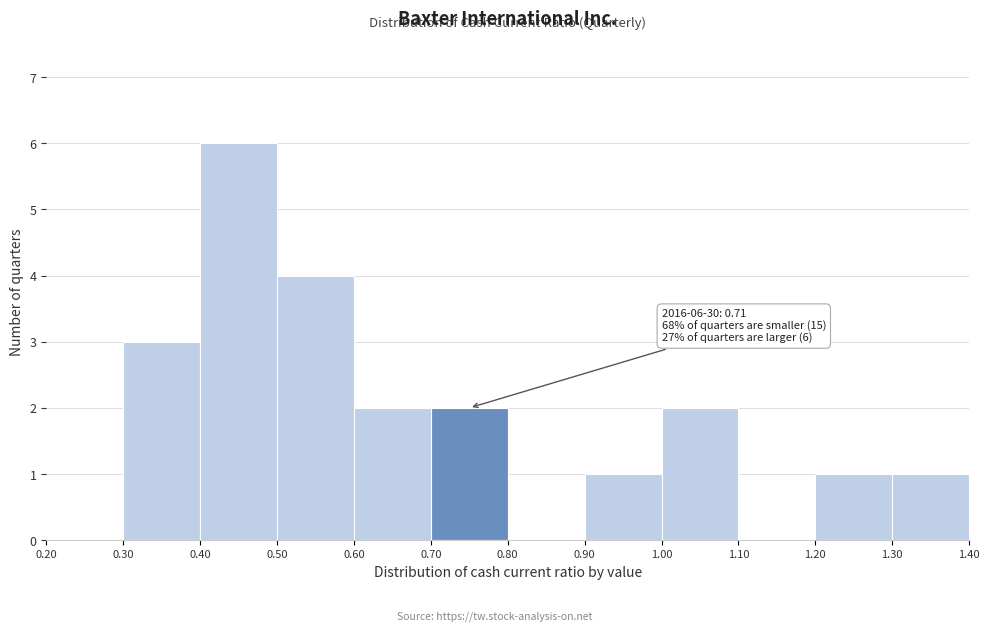

Over which range of the x-axis is the bar tallest?

0.40 to 0.50